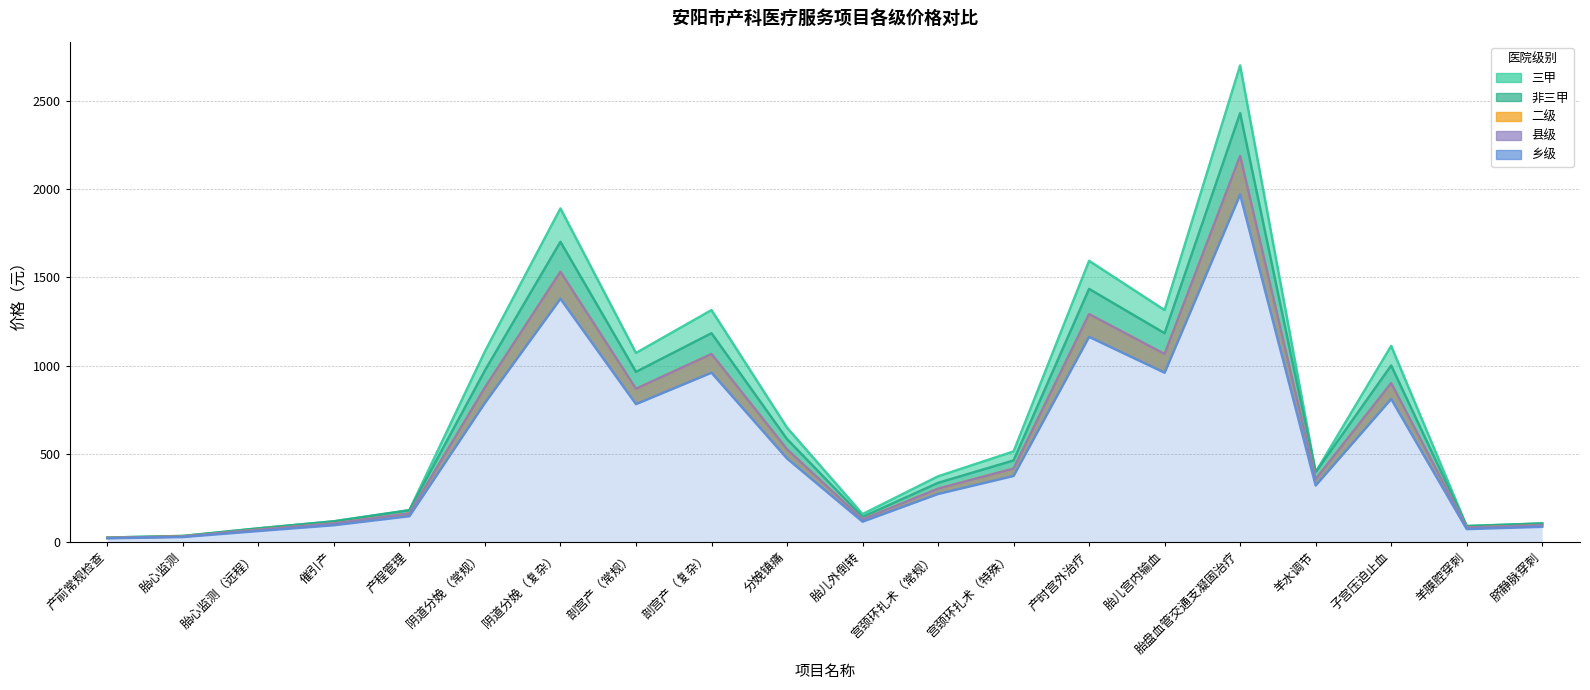

What is the label of the 1st point from the right?

脐静脉穿刺